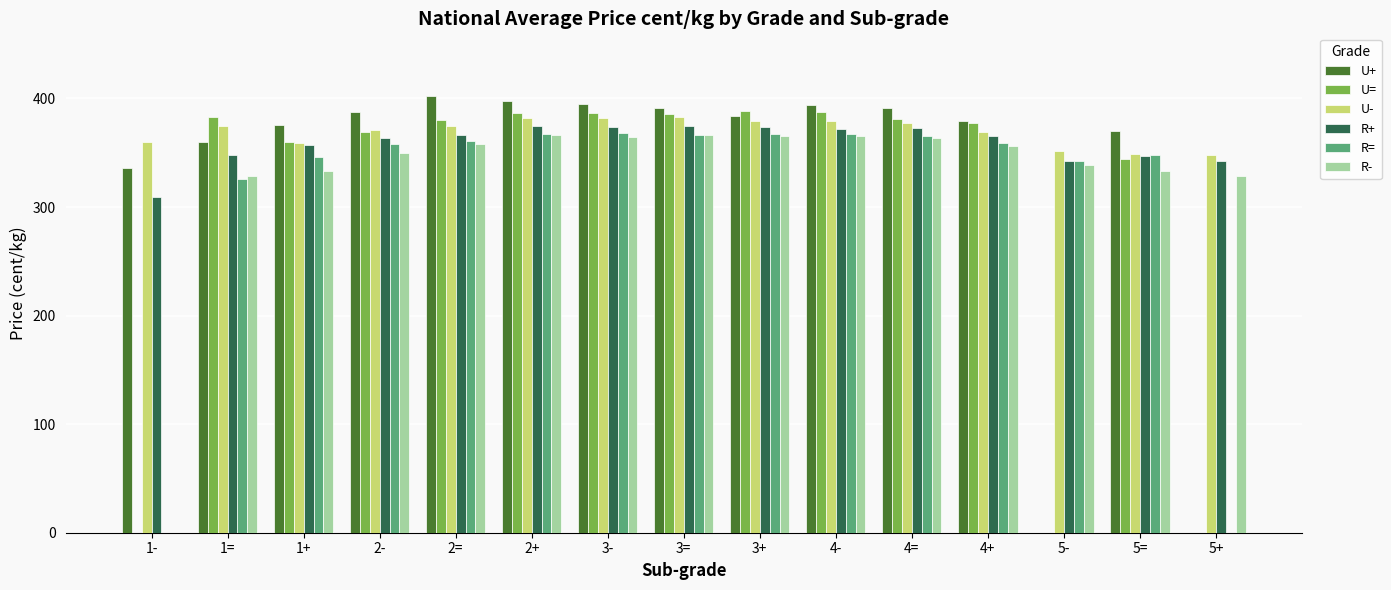

What is the sum of all U- values?

5541.8